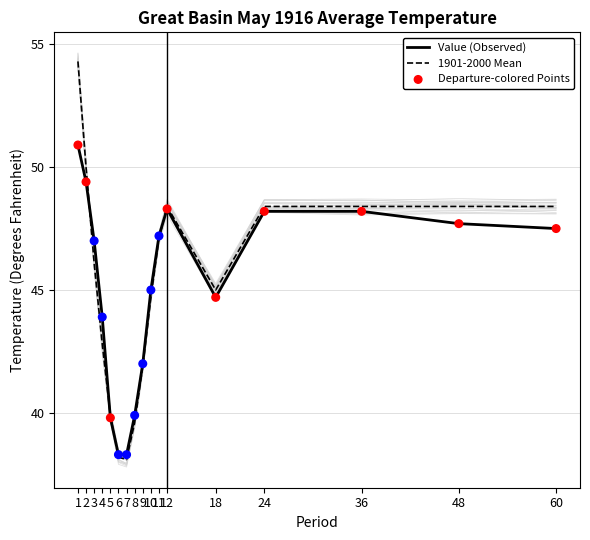

Which series contains the lowest Y value?

1901-2000 Mean